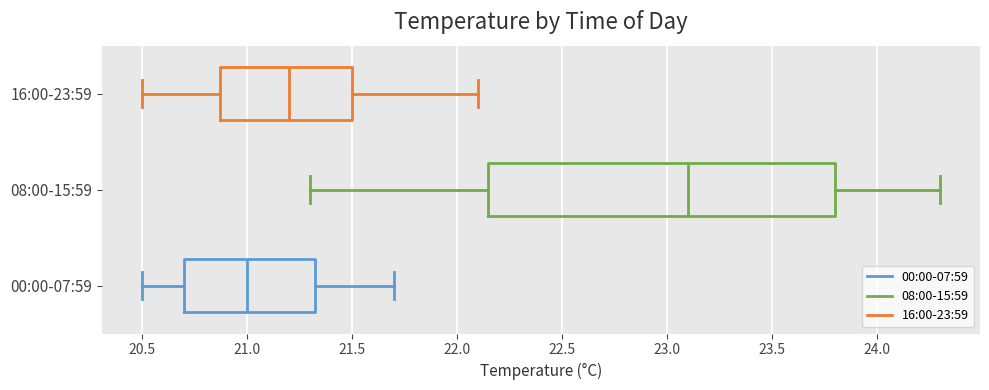

Which box's median line is the furthest to the left?

00:00-07:59